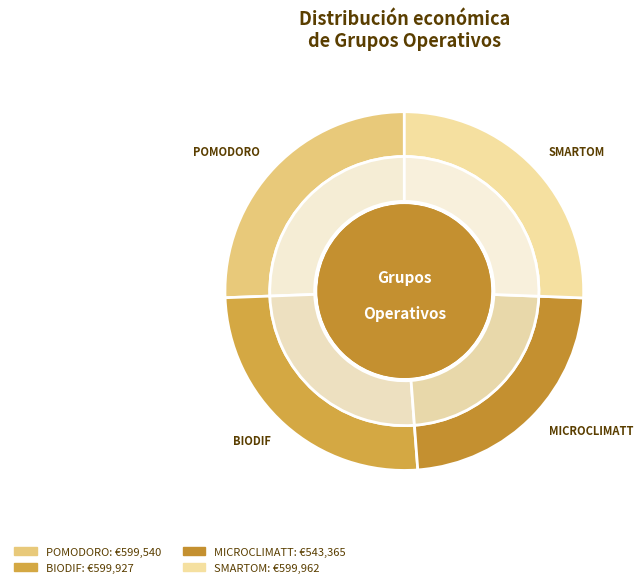

Count the number of slices in the pie.

4